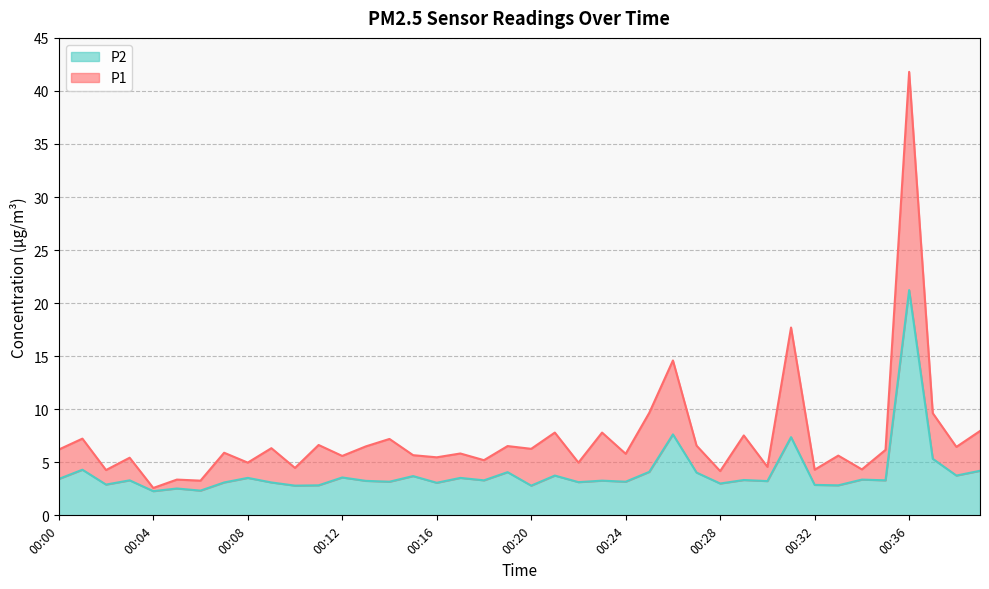

What are all the series names shown in the legend?

P2, P1